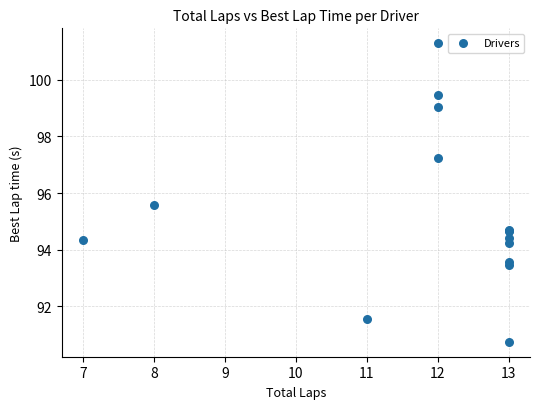

What Y value in the scatter plot is closest to 96?

95.6